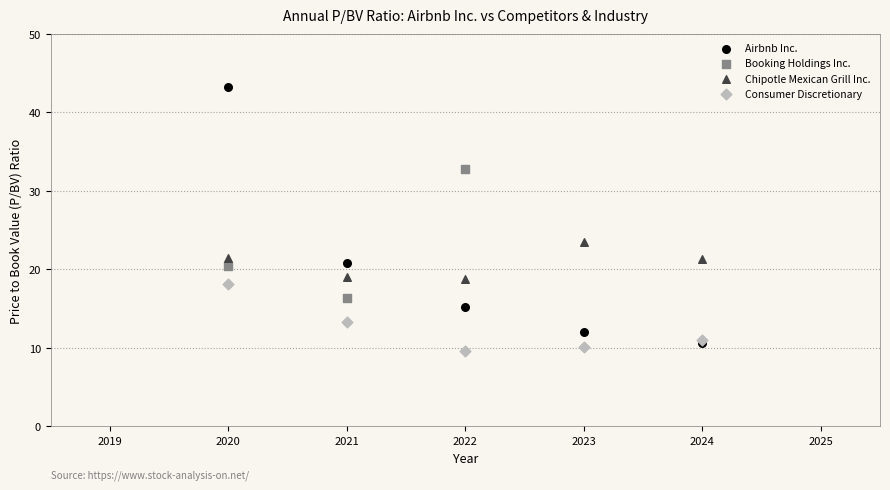

Which series has the largest Y range (max minus min)?

Airbnb Inc.